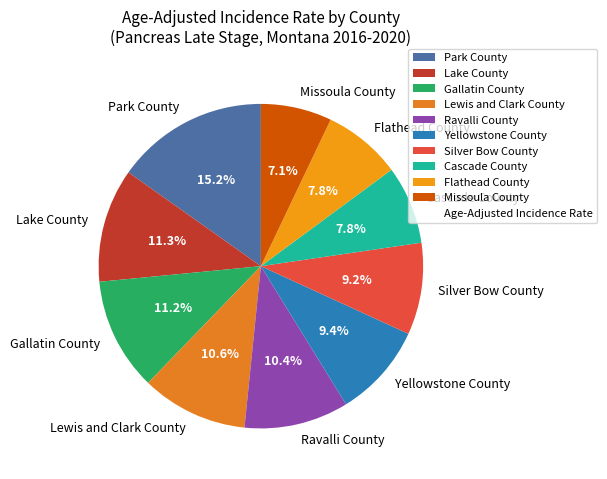

Is there any slice that represents more than half of the pie?

No